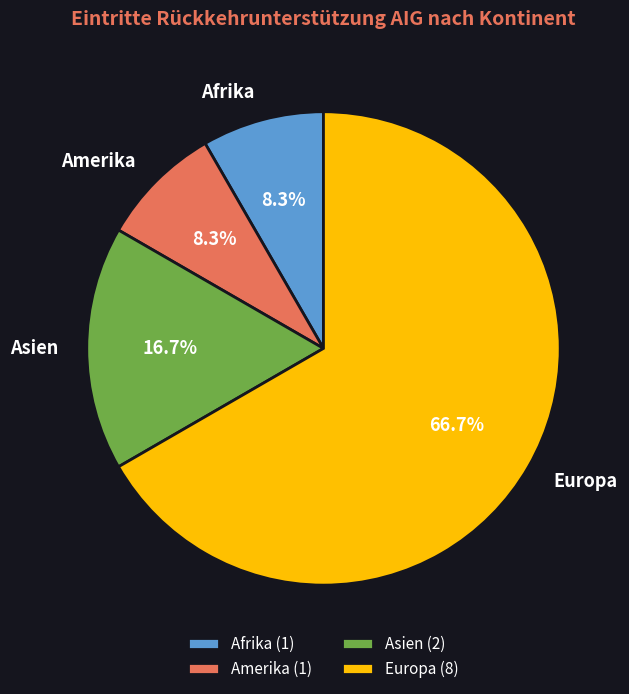

To the nearest percent, what portion does Asien represent?

17%